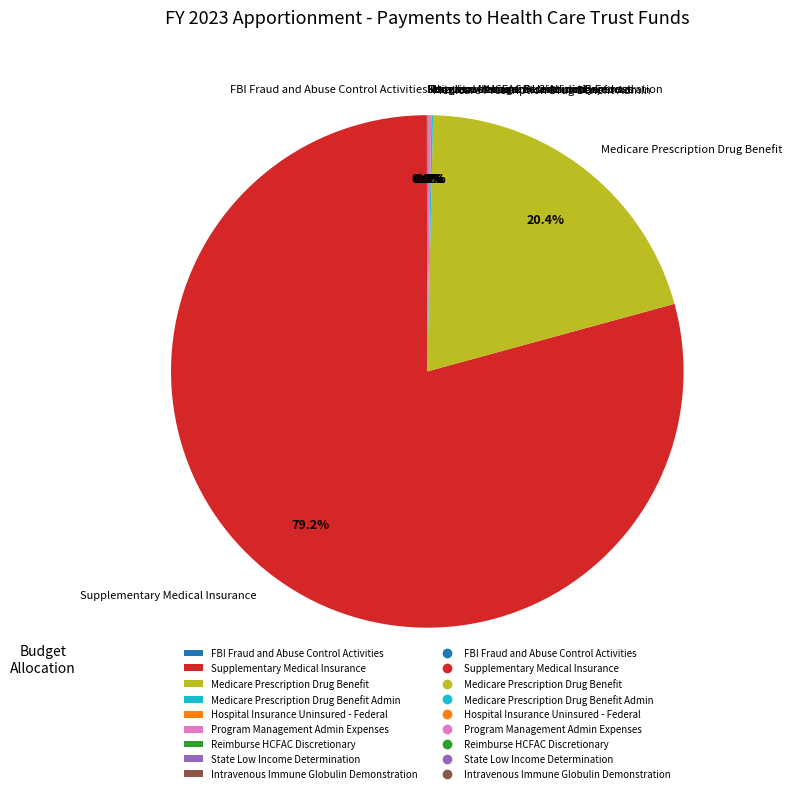

Is Supplementary Medical Insurance the majority of the pie?

Yes